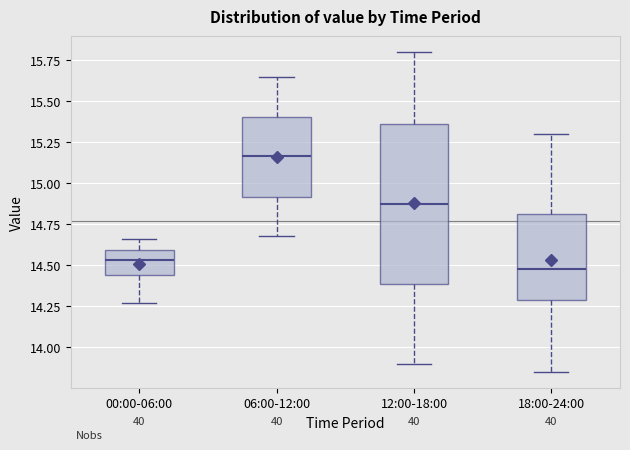

Where does the lower whisker of the box for 00:00-06:00 end on the y-axis? The values are not printed on the chart, so give them approximately, as read against the axis.

14.25